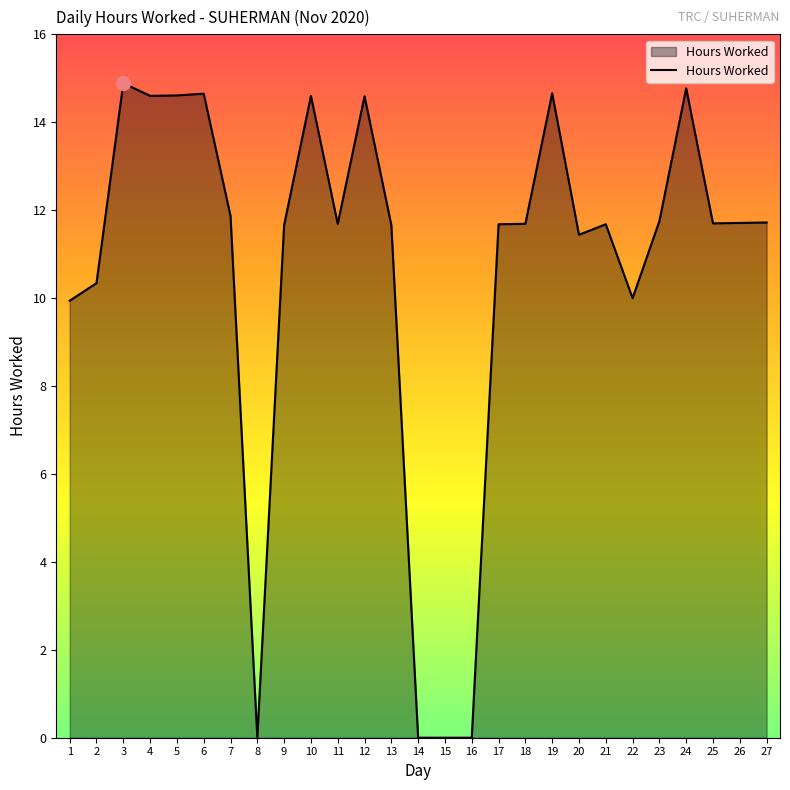

Is it true that the value at 8 is 0.0?

True